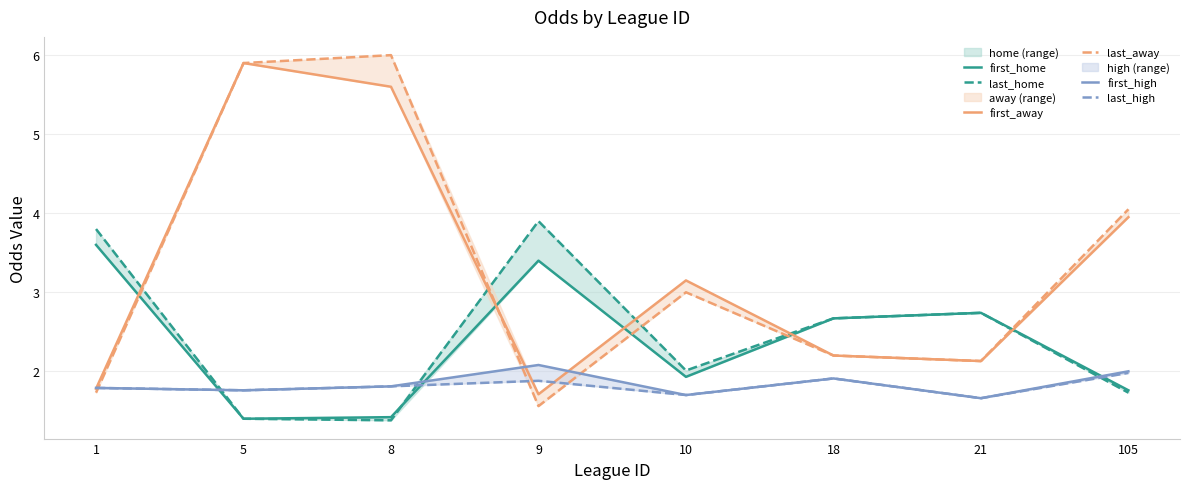

The value of last_home at 1 is 6.8. True or false?

False